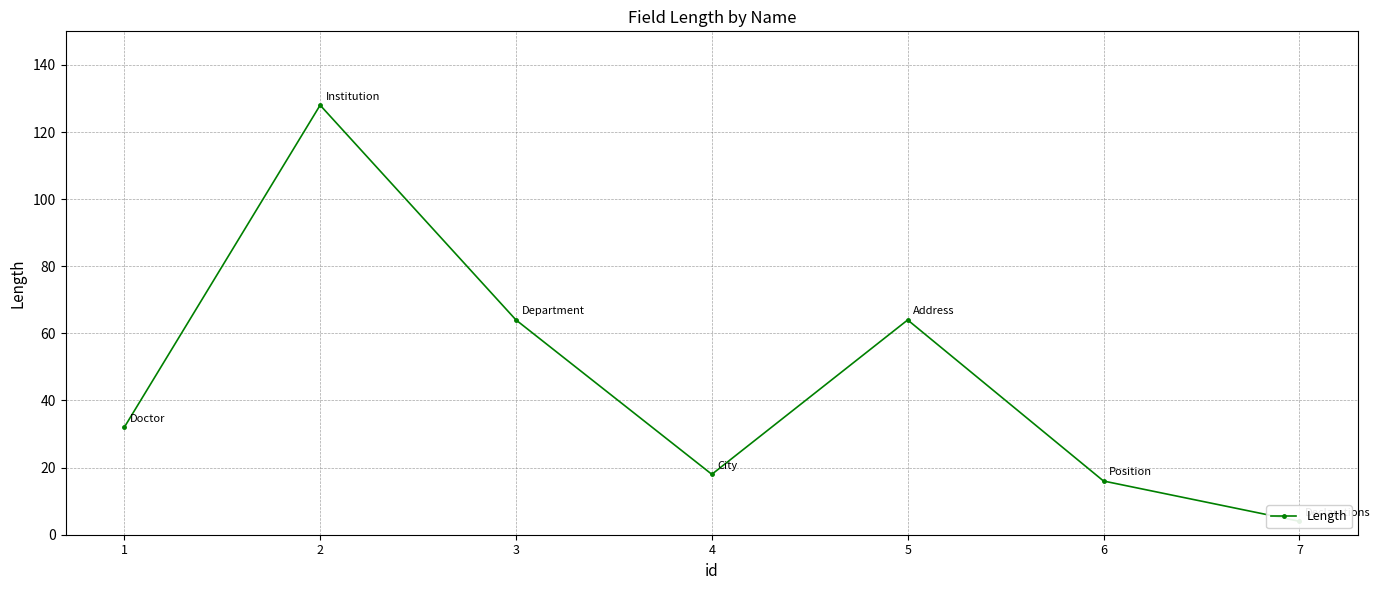

What is the sum of all values?

326